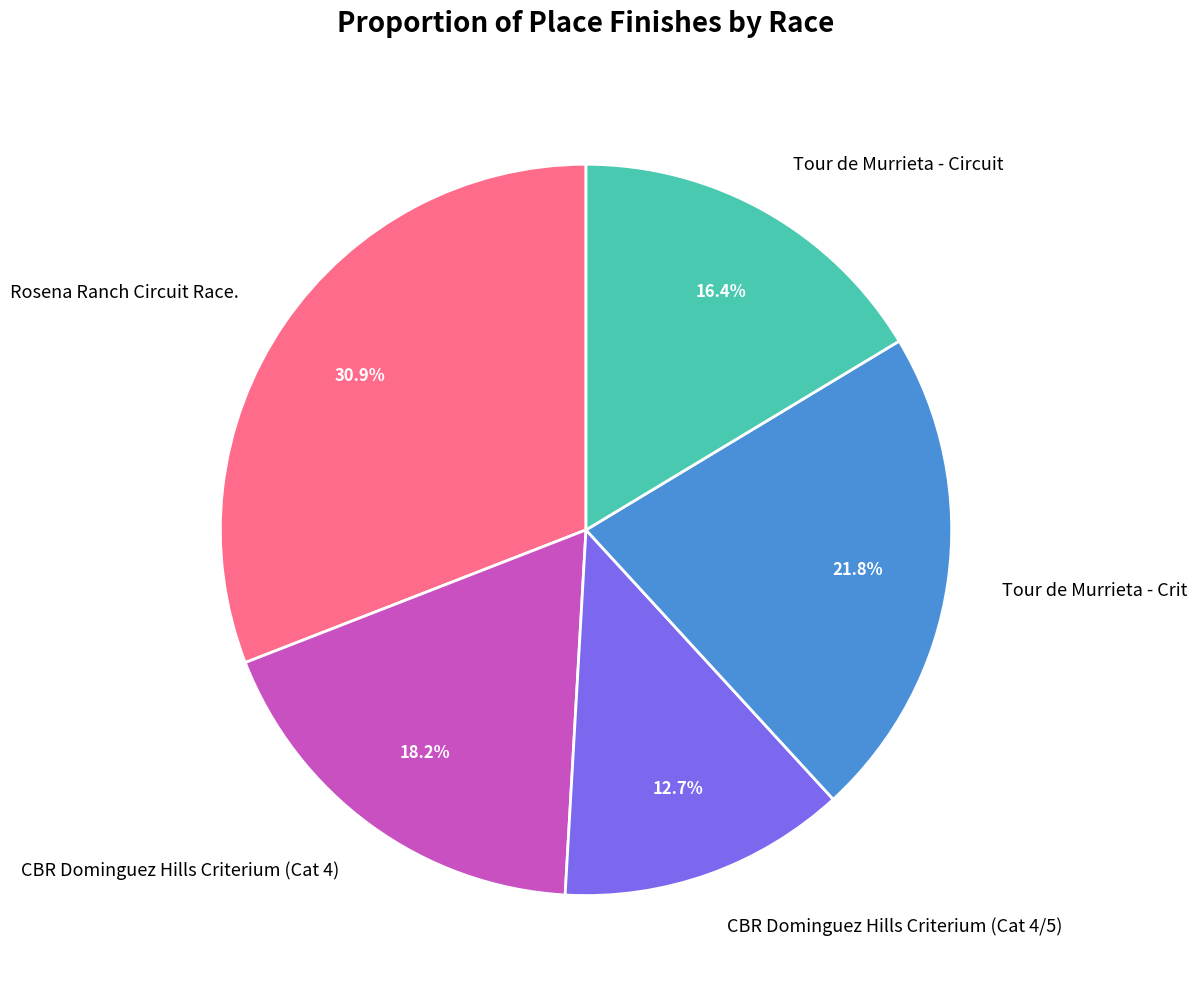

Which category has the smallest portion of the pie?

CBR Dominguez Hills Criterium (Cat 4/5)